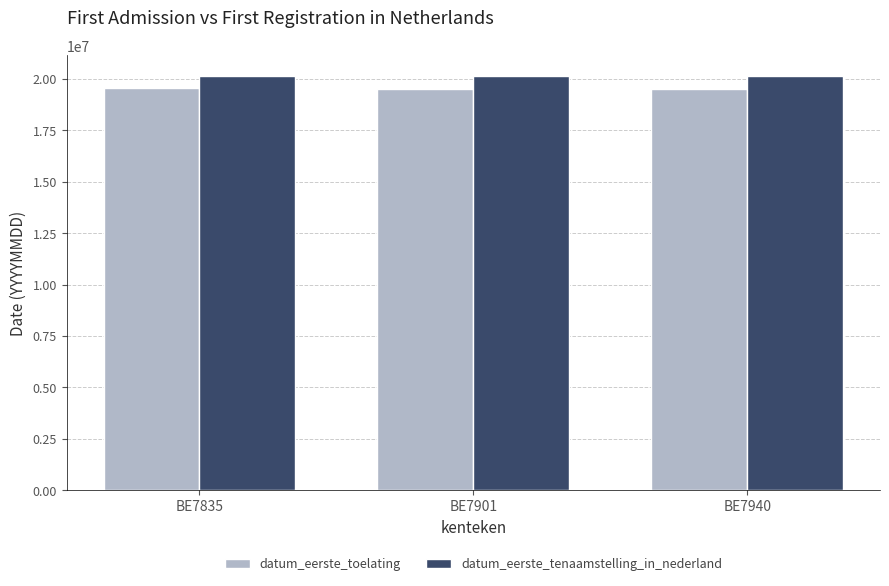

Rank the series by their average value, from lowest to highest.

datum_eerste_toelating, datum_eerste_tenaamstelling_in_nederland